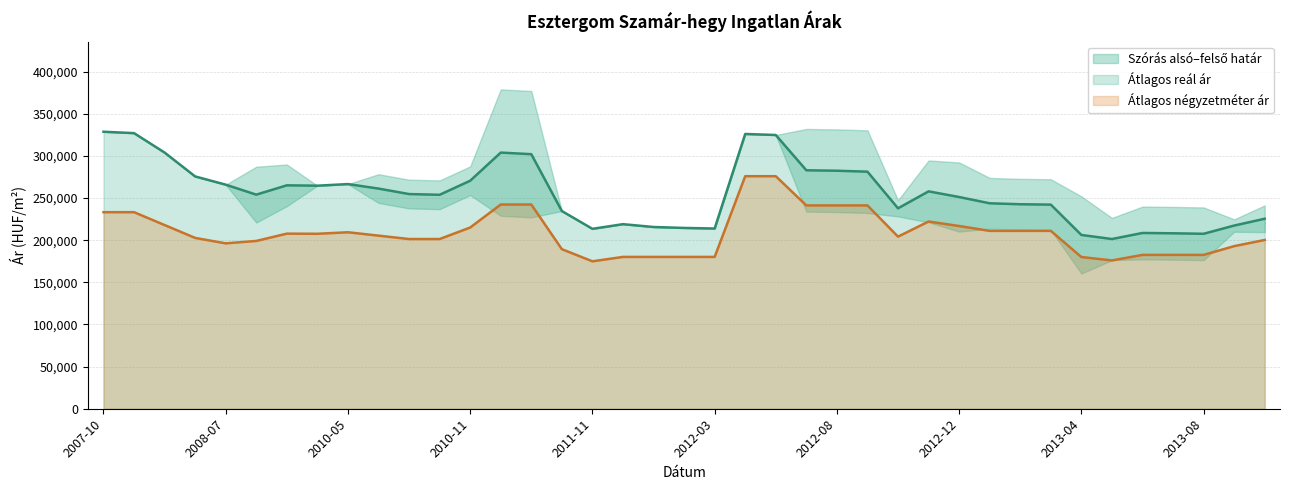

True or false: Átlagos reál ár and Átlagos négyzetméter ár intersect in this chart.

False